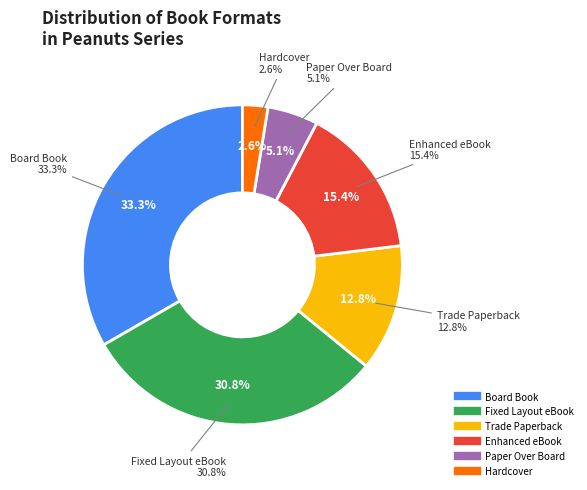

Which slice is the largest?

Board Book